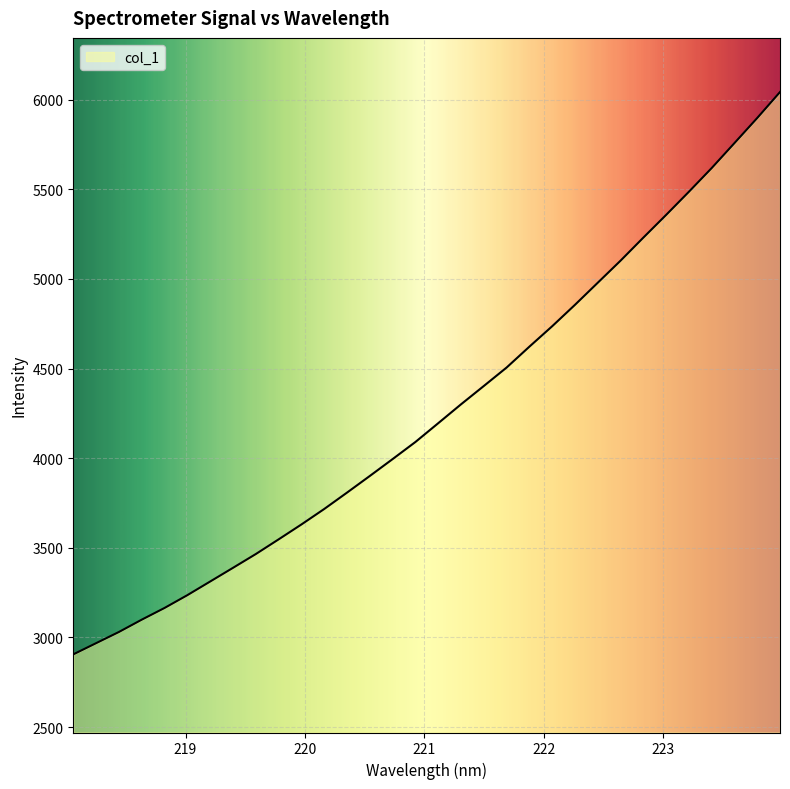

What is the greatest value displayed?

6043.0